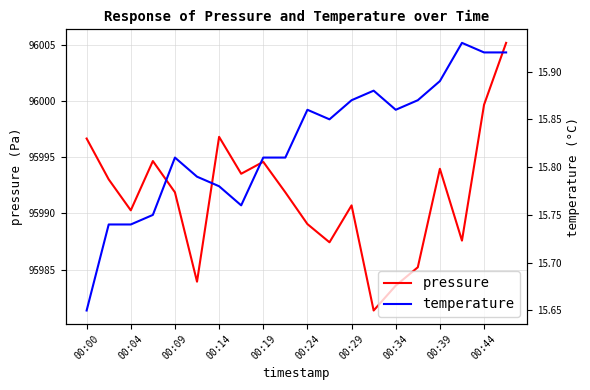

At which category is the sum across all series the highest?

19